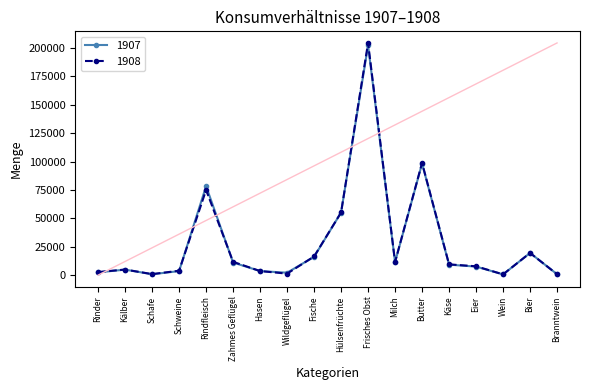

At which label does 1907 reach its peak?

Frisches Obst